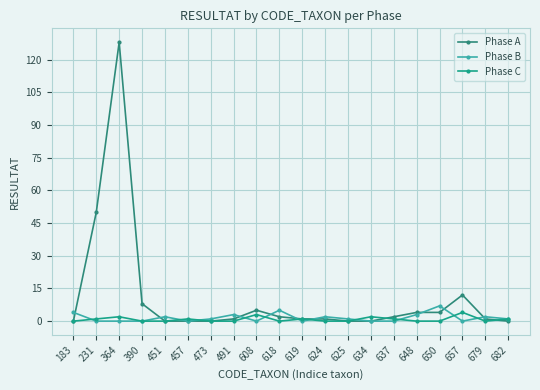

How many interior local valleys does the Phase B series have?

4